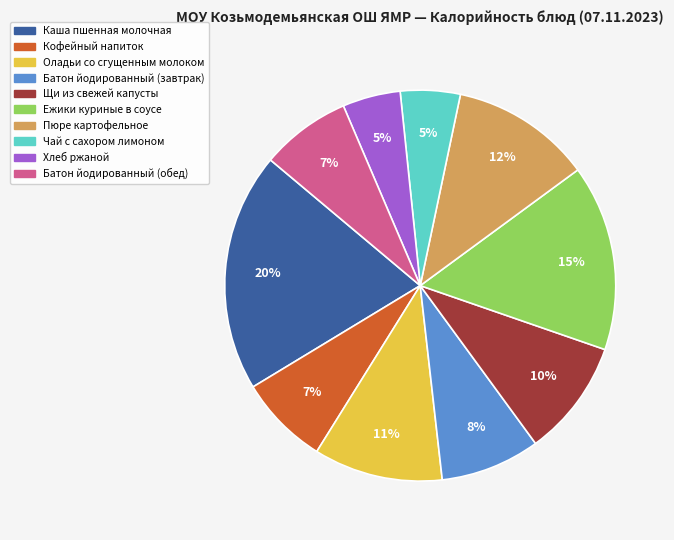

Do Кофейный напиток and Каша пшенная молочная together represent more than half of the pie?

No